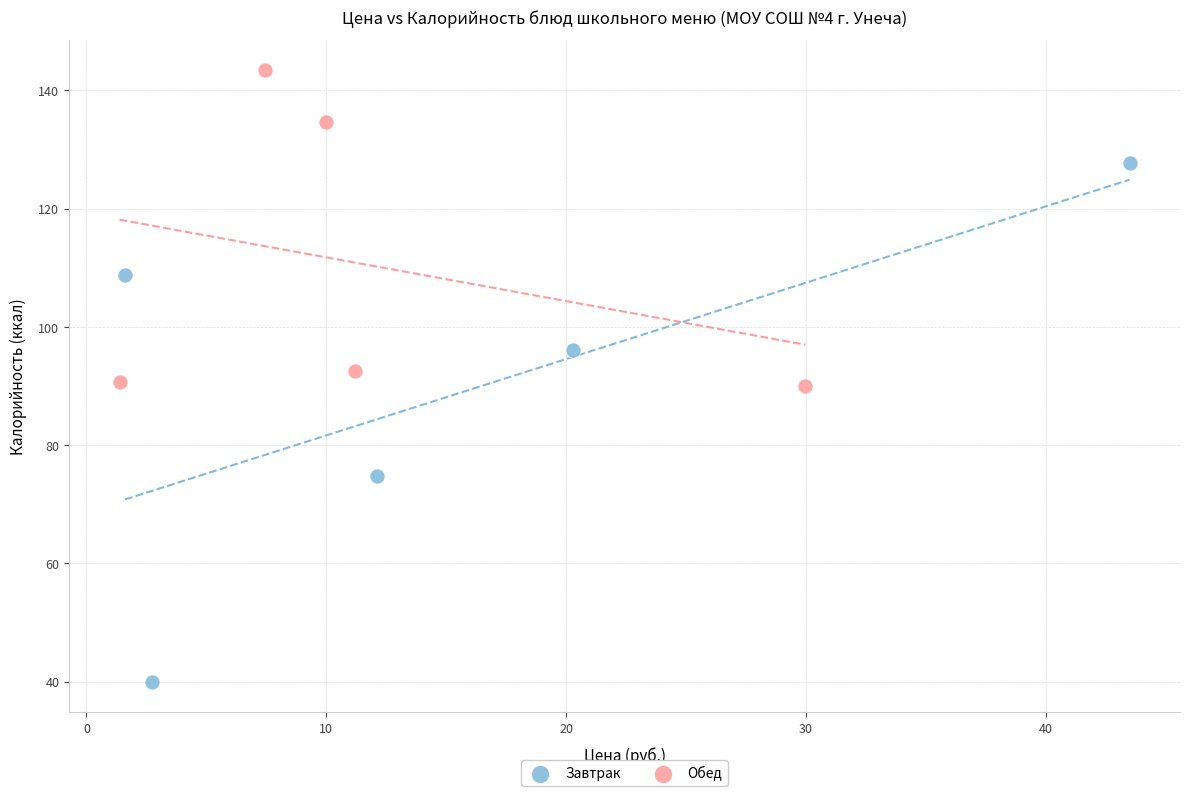

Which series has the largest Y range (max minus min)?

Завтрак